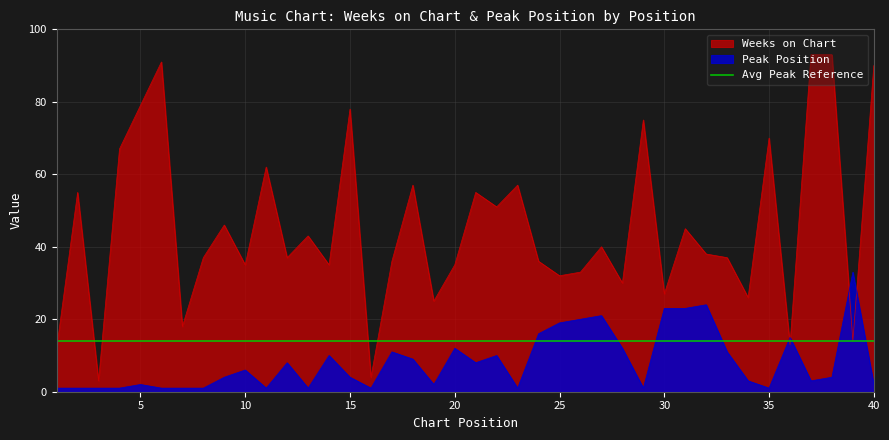

How many data points does each series have?

40